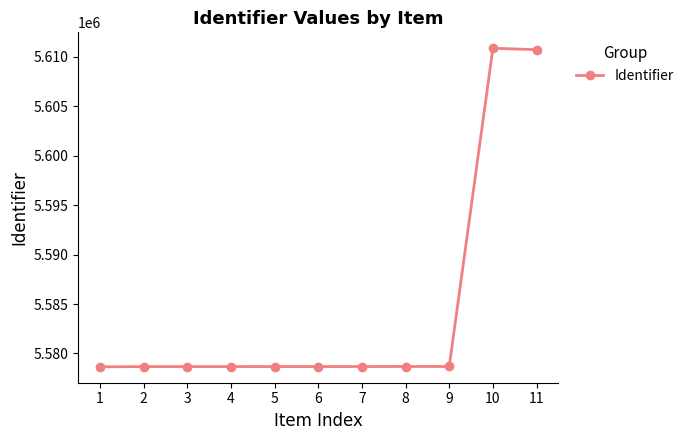

What is the greatest value displayed?

5610857